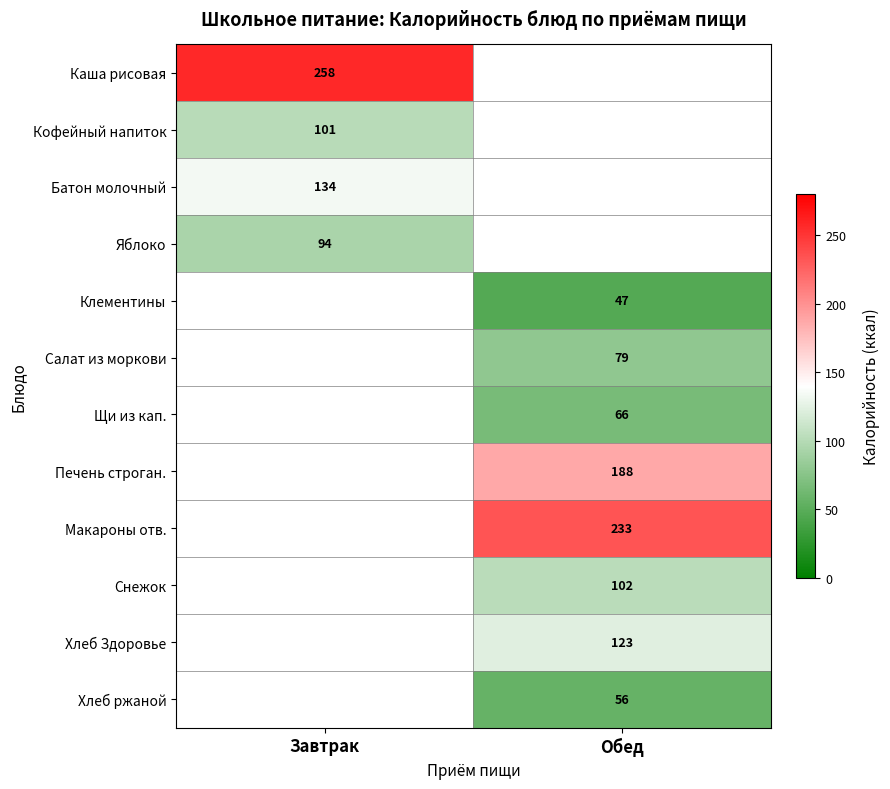

At how many categories does at least one series exceed 76?

2